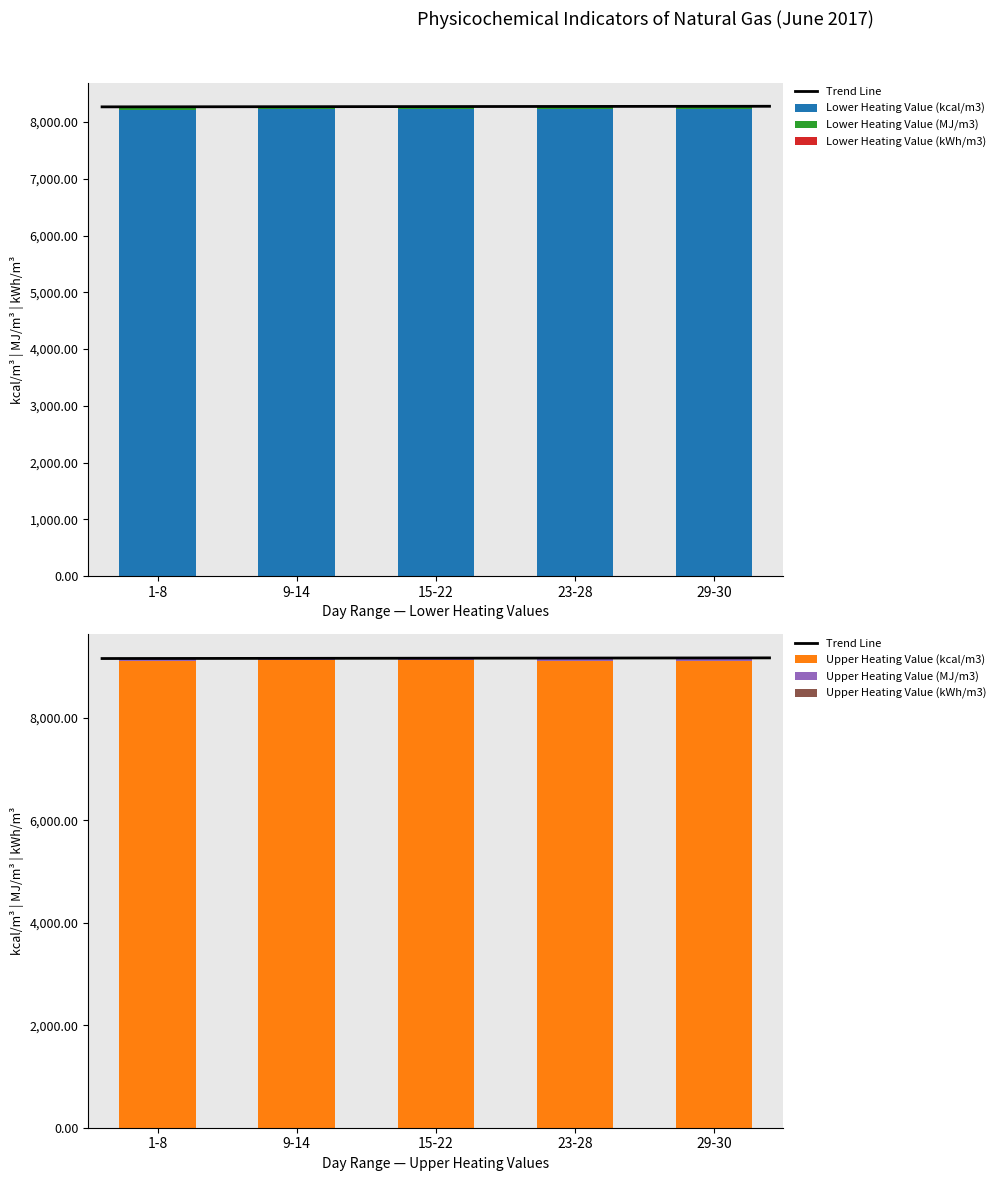

Reading right to left, what are all the values shown in this chart?

Lower Heating Value (kcal/m3): 29-30=8230.6	23-28=8228.2	15-22=8233.0	9-14=8235.4	1-8=8216.3
Lower Heating Value (MJ/m3): 29-30=34.5	23-28=34.5	15-22=34.5	9-14=34.5	1-8=34.4
Lower Heating Value (kWh/m3): 29-30=9.6	23-28=9.6	15-22=9.6	9-14=9.6	1-8=9.6
Upper Heating Value (kcal/m3): 29-30=9121.5	23-28=9119.1	15-22=9123.9	9-14=9126.3	1-8=9104.8
Upper Heating Value (MJ/m3): 29-30=38.2	23-28=38.2	15-22=38.2	9-14=38.2	1-8=38.1
Upper Heating Value (kWh/m3): 29-30=10.6	23-28=10.6	15-22=10.6	9-14=10.6	1-8=10.6